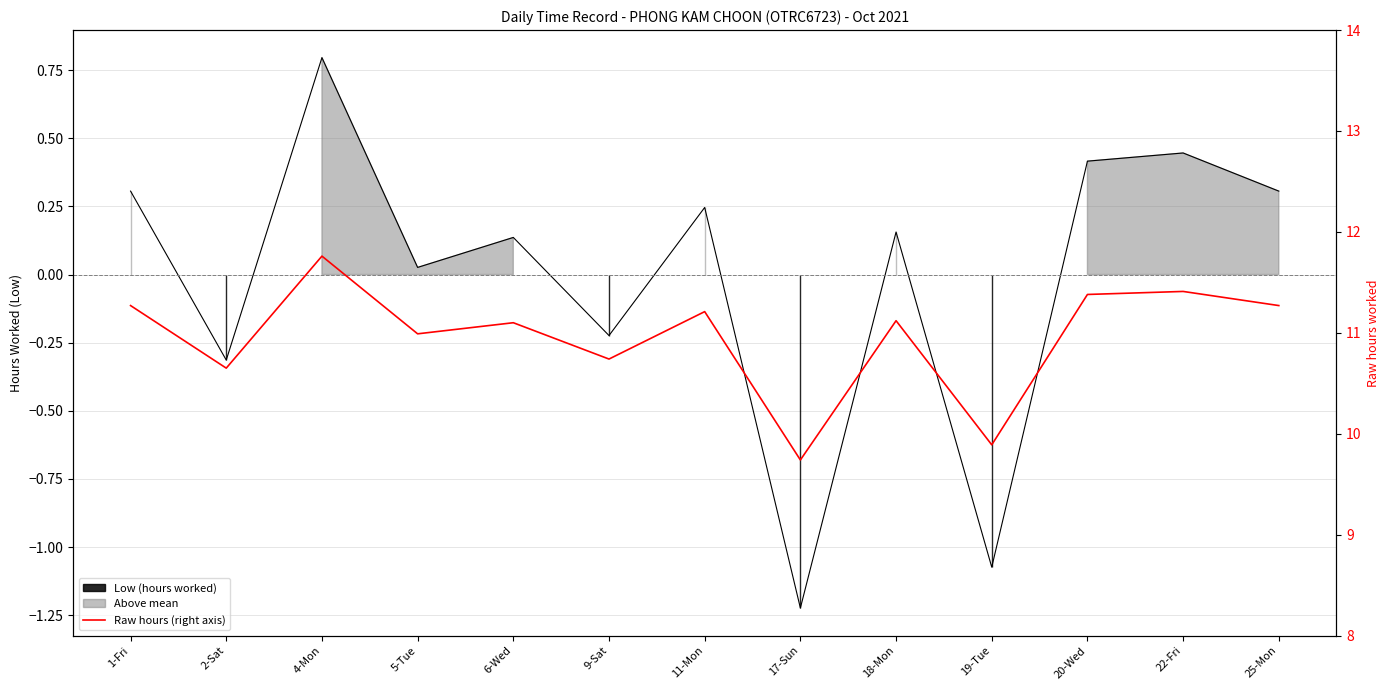

Reading right to left, list all the values displayed in this chart.

25-Mon=11.3	22-Fri=11.4	20-Wed=11.4	19-Tue=9.9	18-Mon=11.1	17-Sun=9.7	11-Mon=11.2	9-Sat=10.7	6-Wed=11.1	5-Tue=11.0	4-Mon=11.8	2-Sat=10.7	1-Fri=11.3